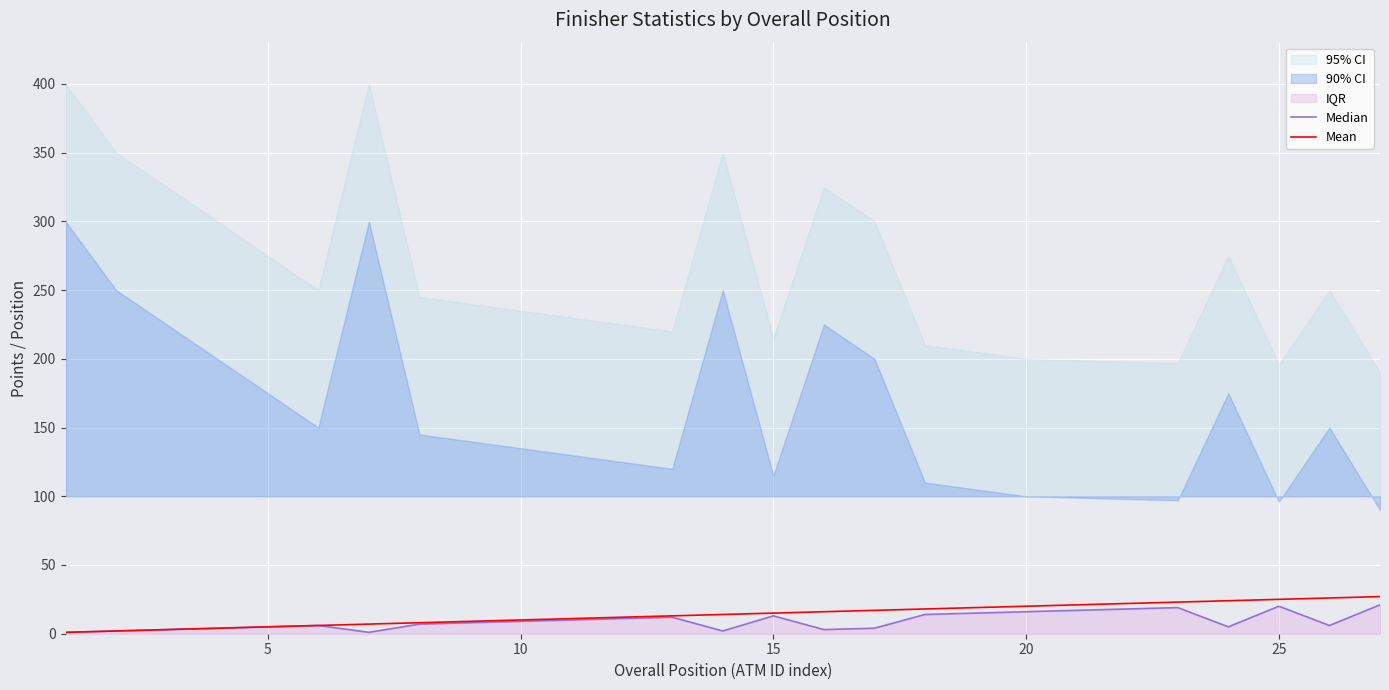

True or false: Mean has a value of 12 at 25.

False